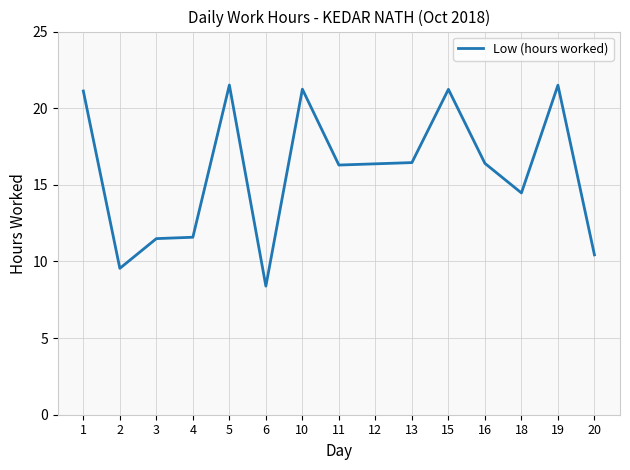

Is this an area chart (filled region under the line)?

No